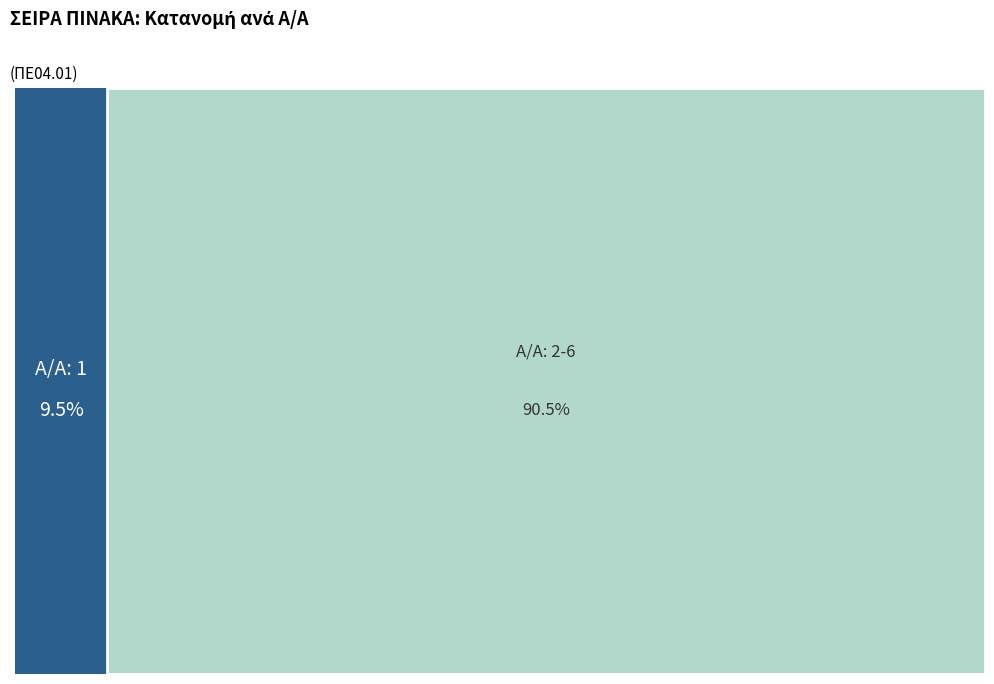

Is it true that 3 is 28% of the pie?

False